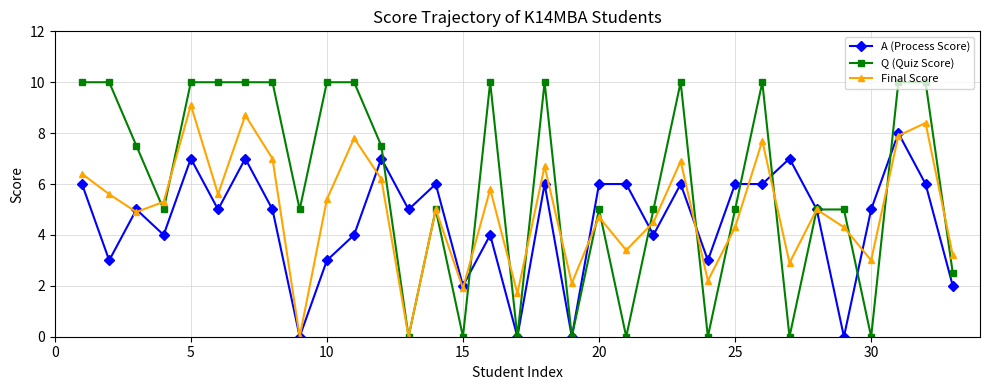

In Final Score, how many points are lower than both neighbors (excluding endpoints)?

11